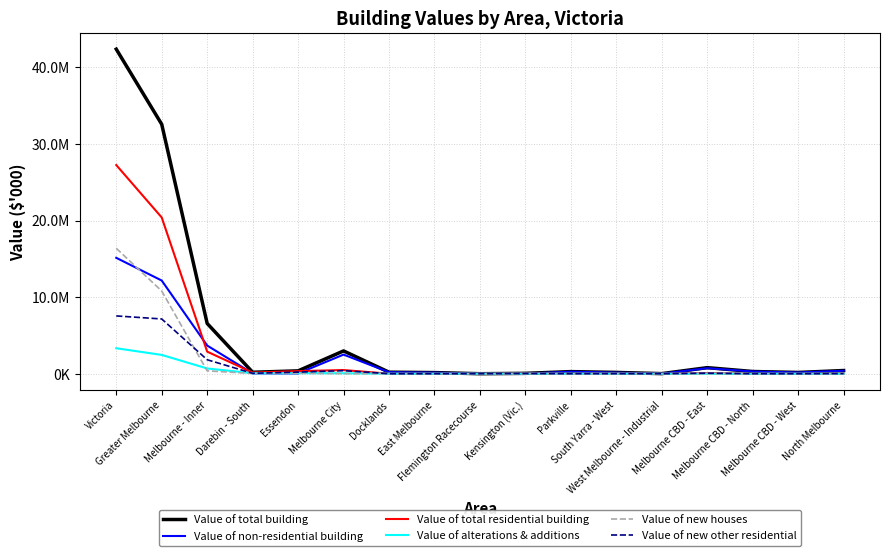

Is this an area chart (filled region under the line)?

No